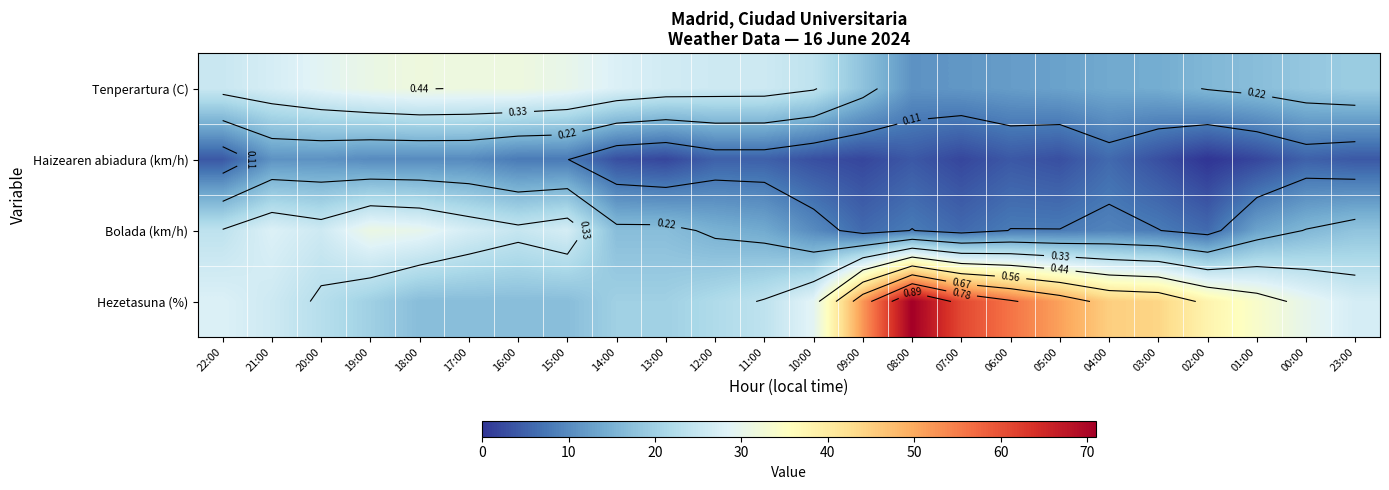

At which label does Tenperartura (C) first exceed 25?

22:00